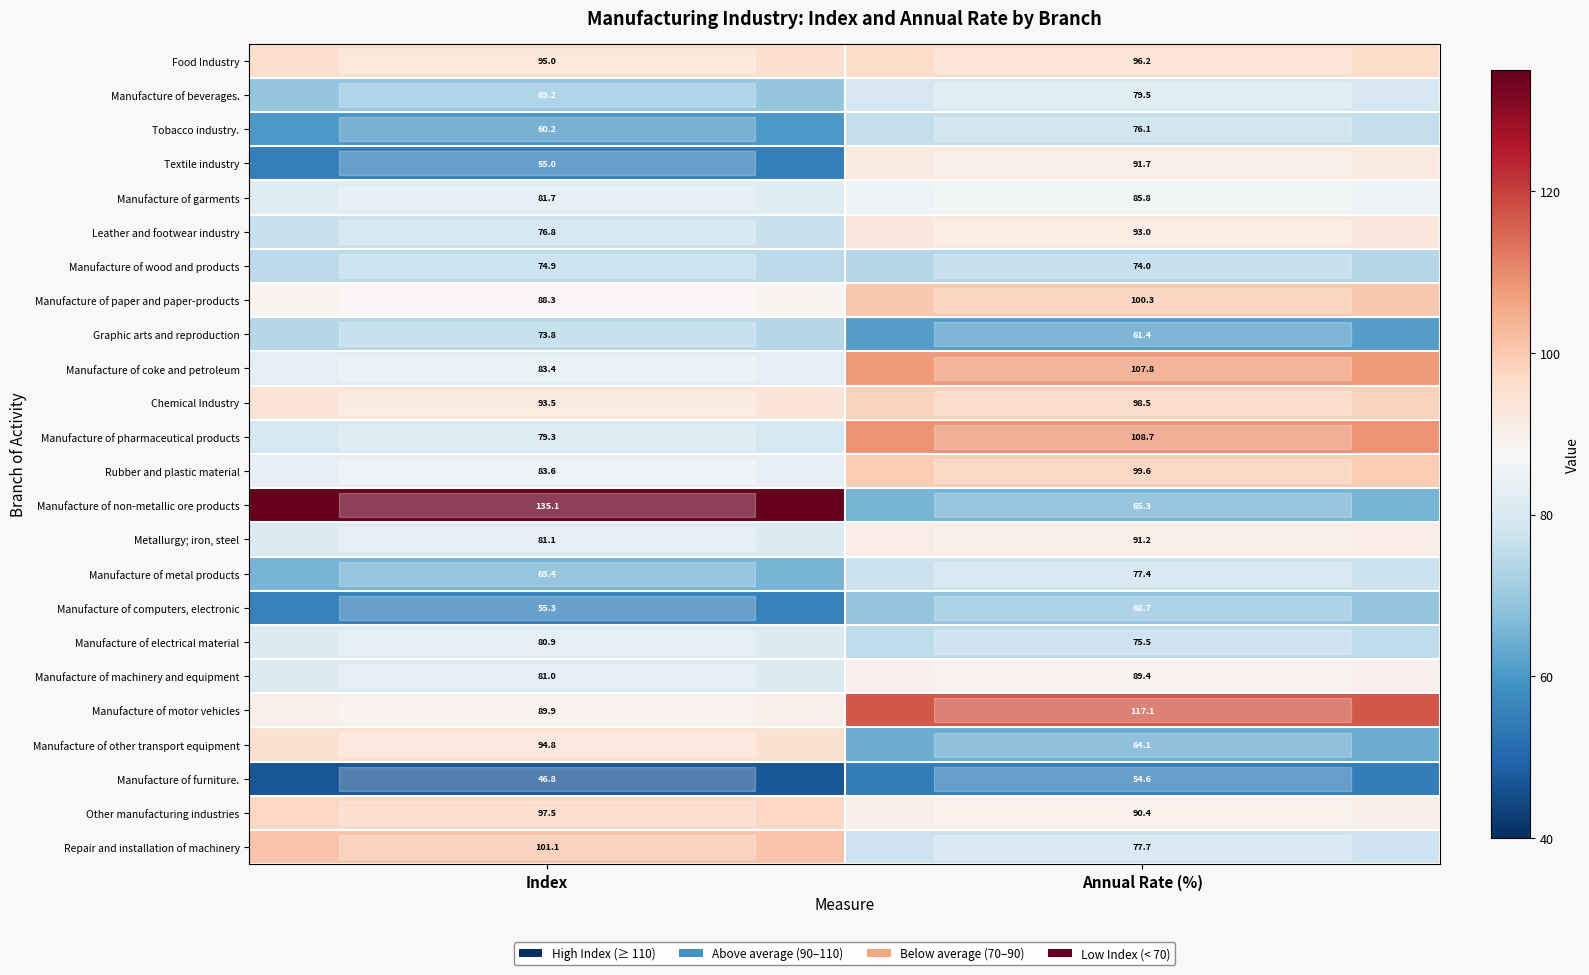

Rank the series by their maximum value, from lowest to highest.

Manufacture of furniture., Manufacture of computers, electronic, Graphic arts and reproduction, Manufacture of wood and products, Tobacco industry., Manufacture of metal products, Manufacture of beverages., Manufacture of electrical material, Manufacture of garments, Manufacture of machinery and equipment, Metallurgy; iron, steel, Textile industry, Leather and footwear industry, Manufacture of other transport equipment, Food Industry, Other manufacturing industries, Chemical Industry, Rubber and plastic material, Manufacture of paper and paper-products, Repair and installation of machinery, Manufacture of coke and petroleum, Manufacture of pharmaceutical products, Manufacture of motor vehicles, Manufacture of non-metallic ore products